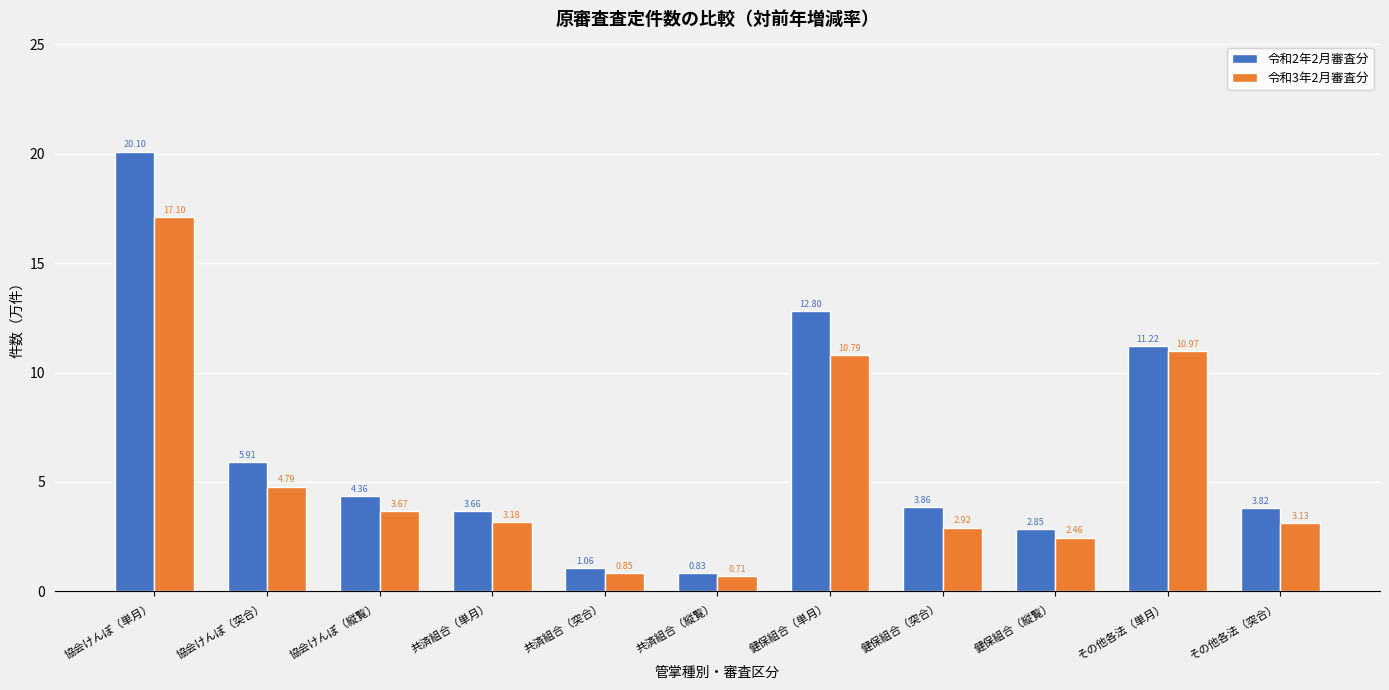

Is the value of 令和3年2月審査分 at その他各法（単月） greater than the value of 令和2年2月審査分 at 共済組合（単月）?

Yes